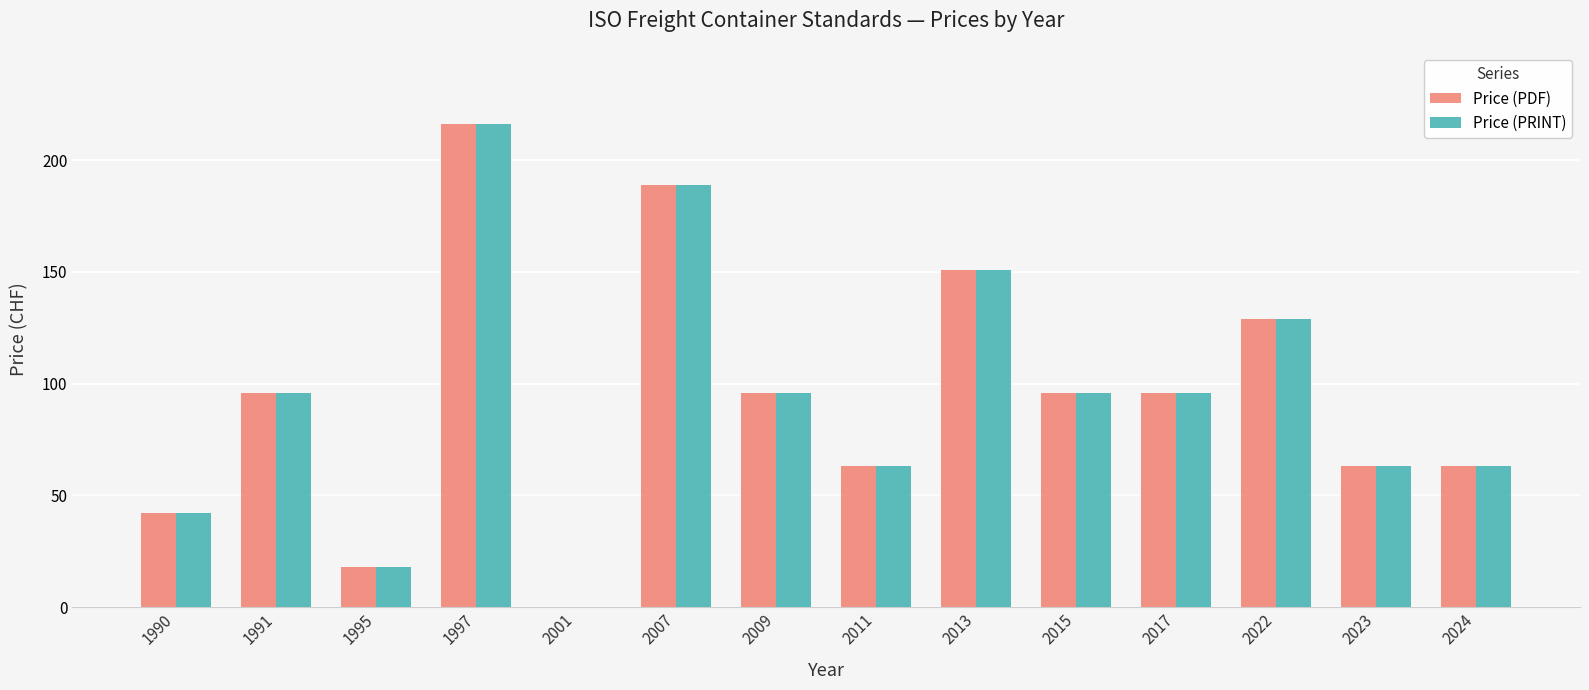

What is the total value across all series at 2007?

378